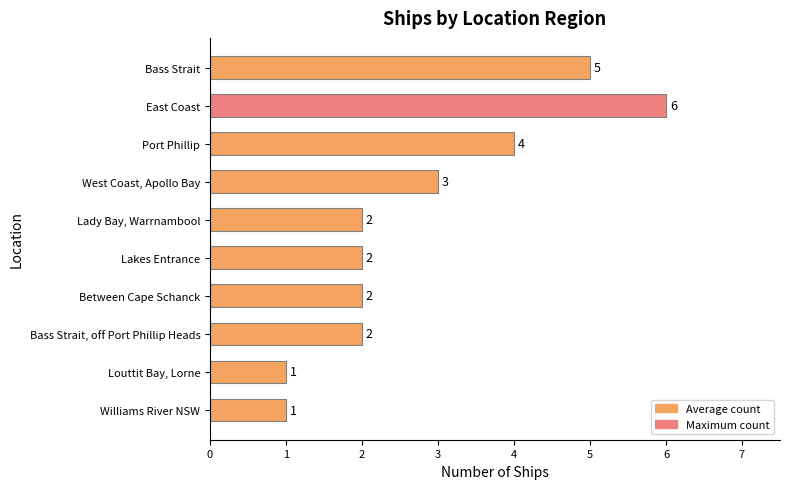

How many bars are there in total?

10